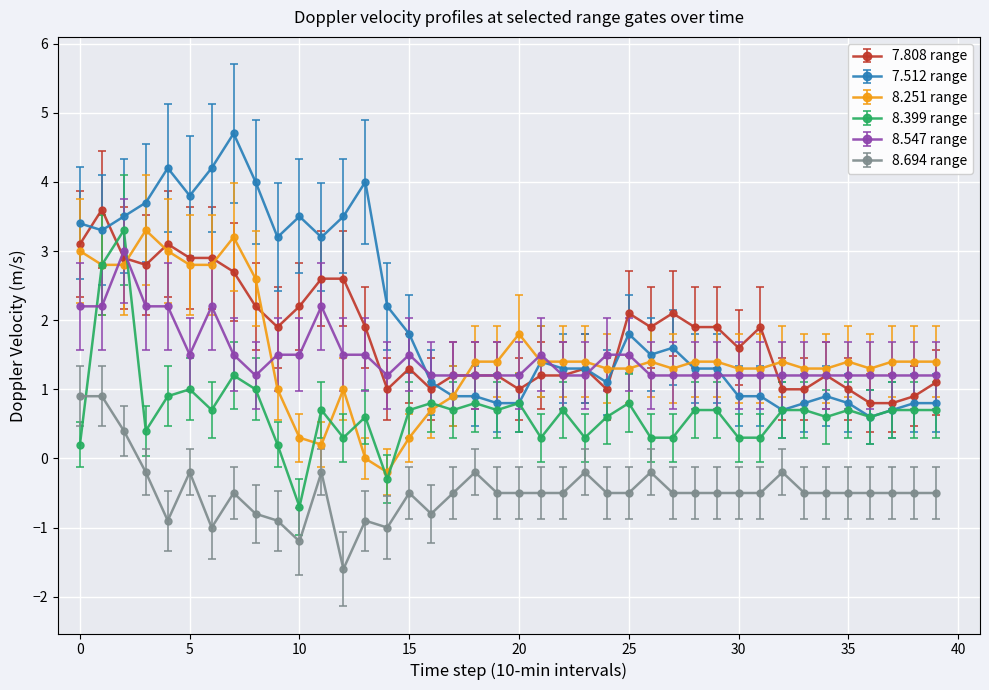

True or false: 8.694 range and 7.512 range cross at least once.

False